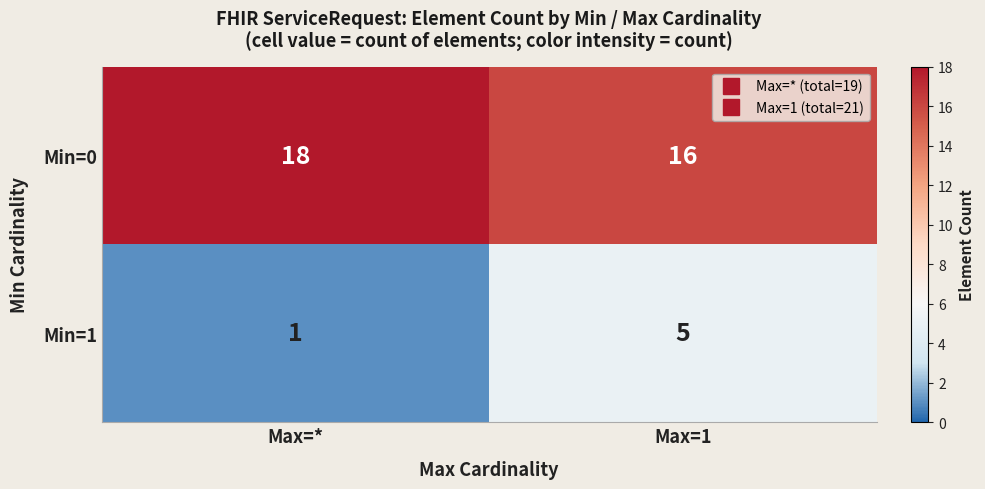

List the series in order of their overall mean, lowest first.

Min=1, Min=0